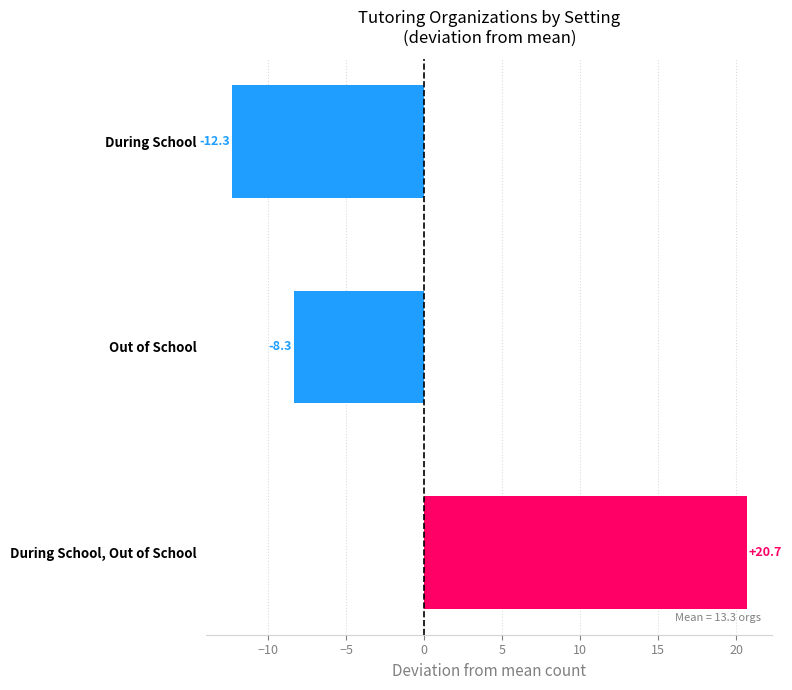

The chart shows a value of 4.8 at During School, Out of School. True or false?

False